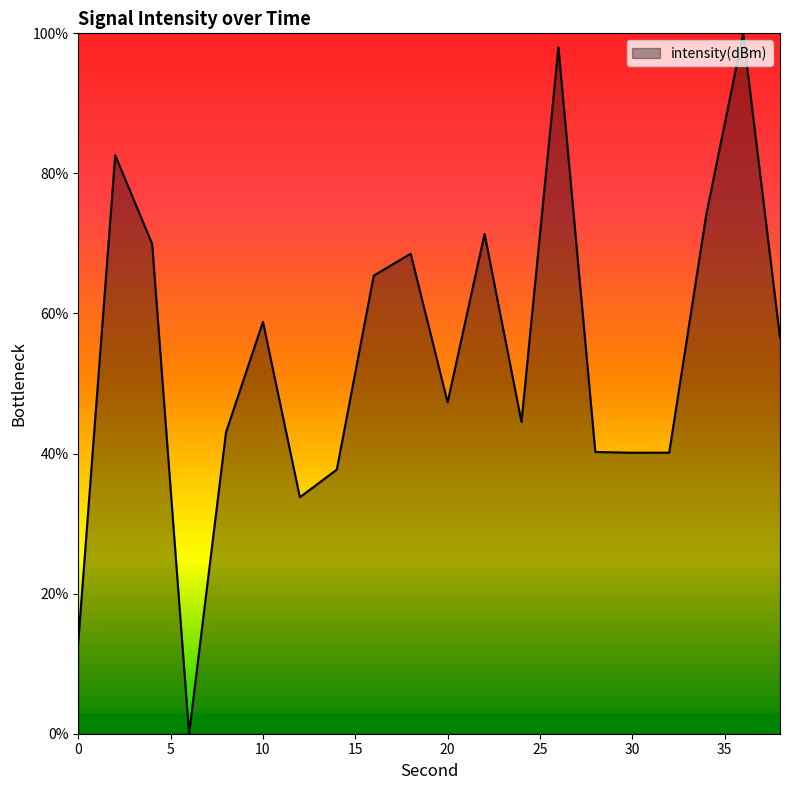

What is the greatest value displayed?

100.0